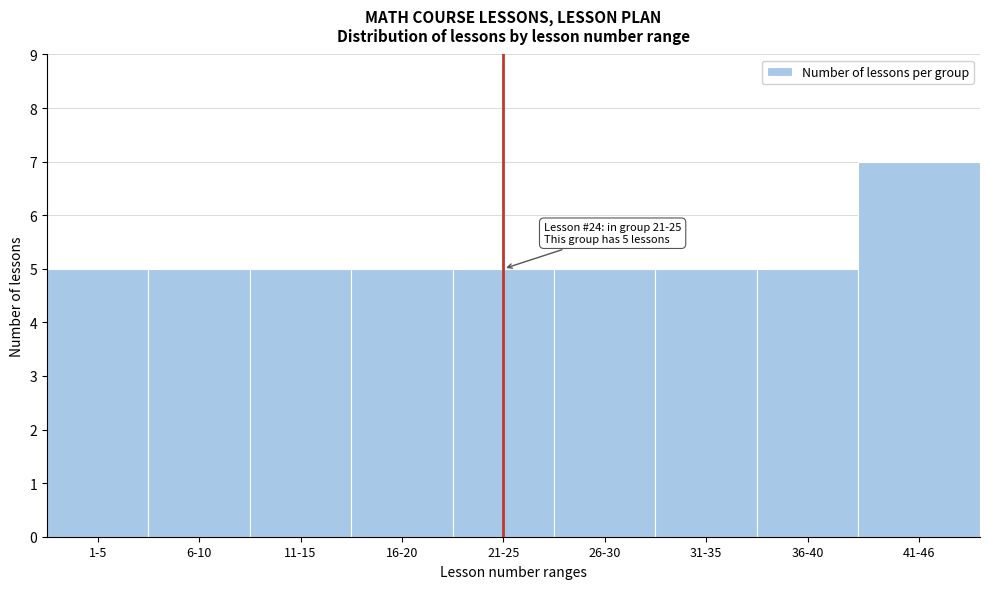

Reading left to right, transcribe all the data shown in this chart.

5	5	5	5	5	5	5	5	7